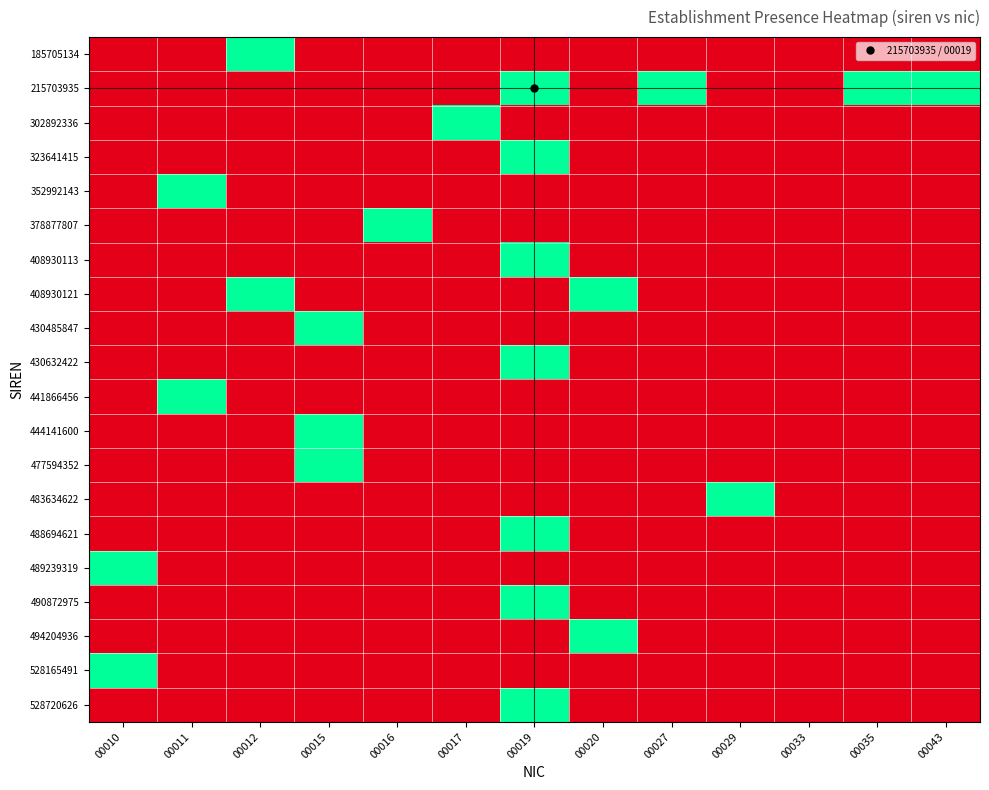

Rank the series by their maximum value, from lowest to highest.

185705134, 215703935, 302892336, 323641415, 352992143, 378877807, 408930113, 408930121, 430485847, 430632422, 441866456, 444141600, 477594352, 483634622, 488694621, 489239319, 490872975, 494204936, 528165491, 528720626